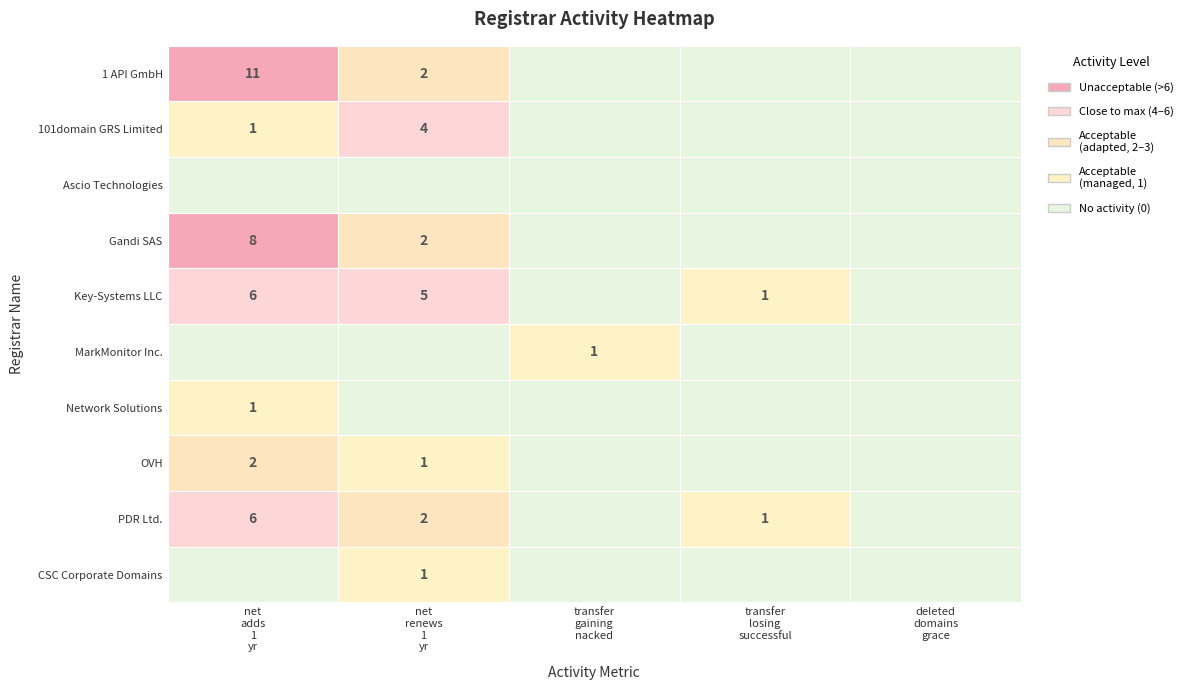

Which series has the largest total across all categories?

1 API GmbH